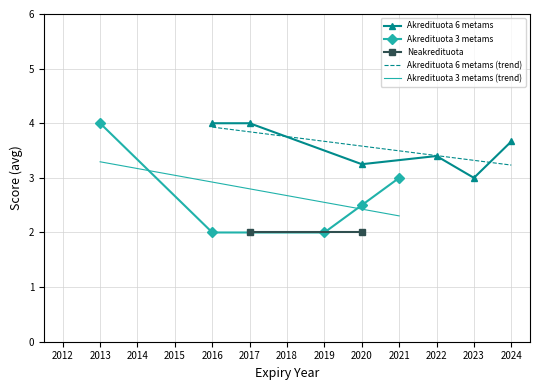

True or false: Akredituota 6 metams has a value of 1.7 at 2016.

False